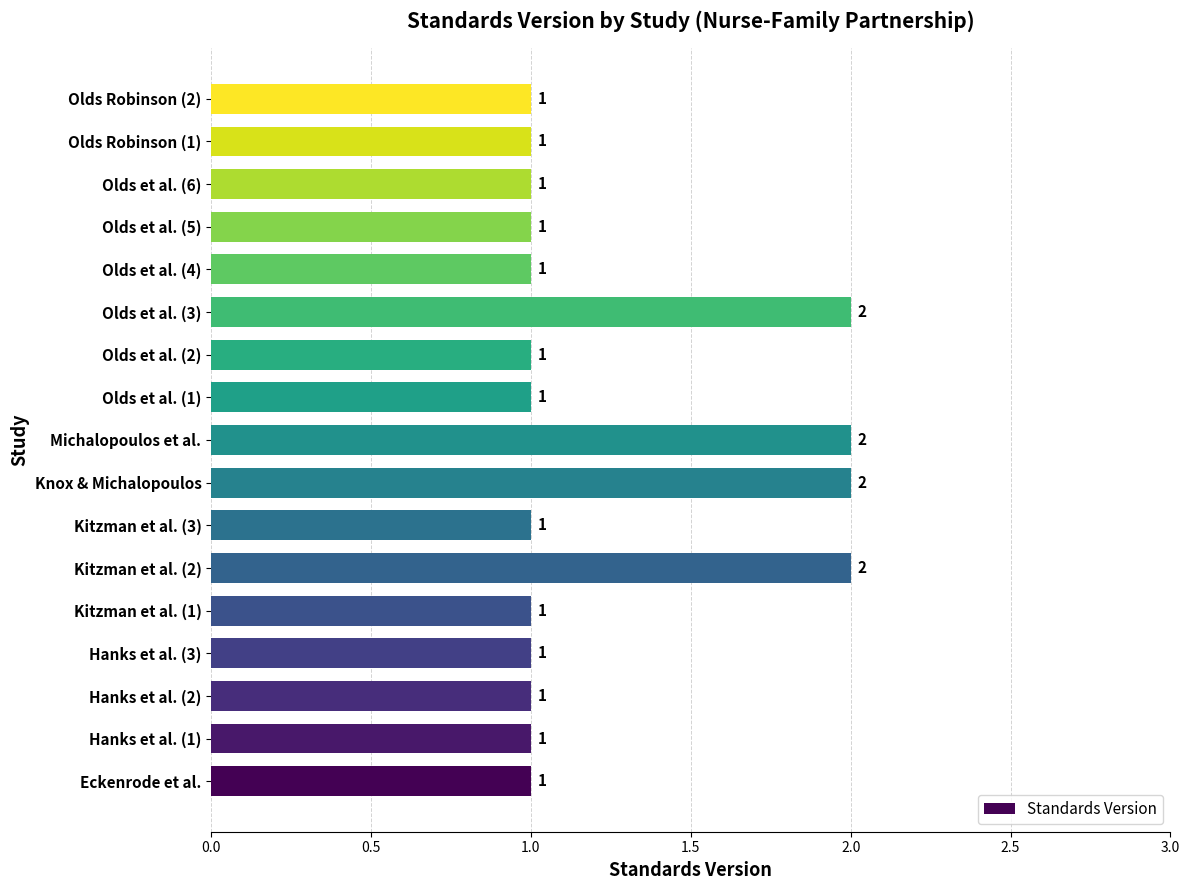

Reading bottom to top, transcribe all the data shown in this chart.

1	1	1	1	1	2	1	2	2	1	1	2	1	1	1	1	1